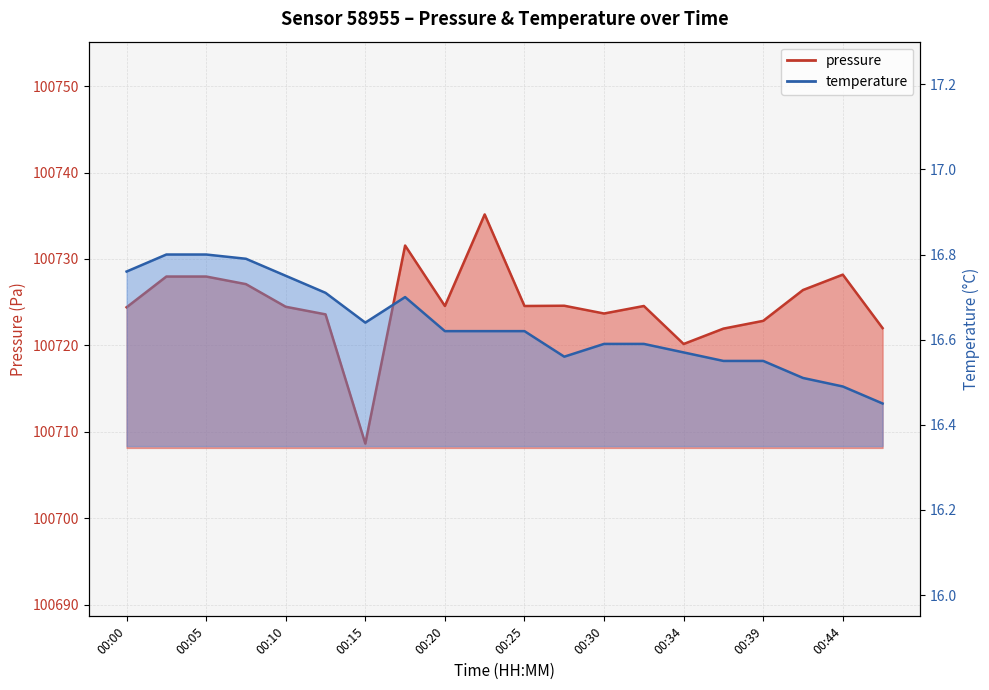

Count the number of categories in the chart.

20